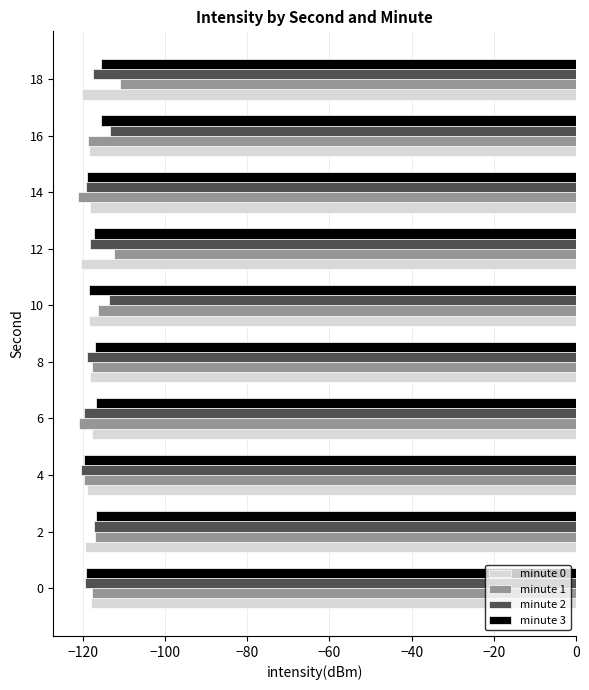

The value of minute 2 at 0 is -53.4. True or false?

False